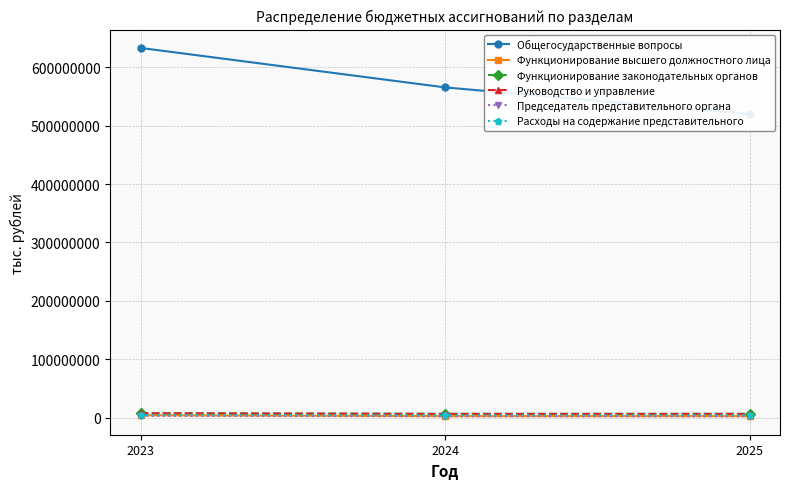

Which label corresponds to the smallest value in the chart?

2024